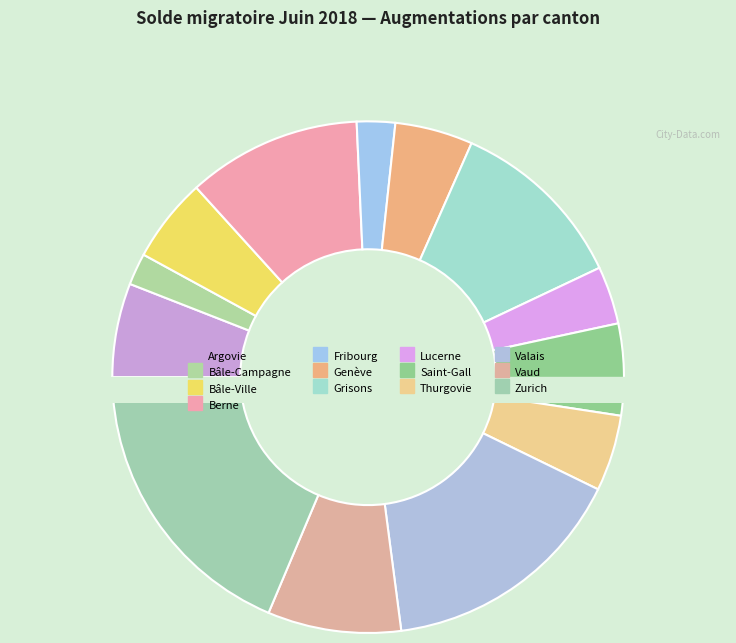

Combined, what portion of the pie is Berne and Argovie?

16.9%